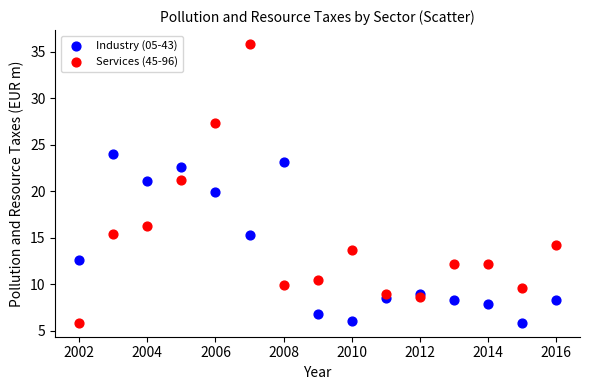

What are all the series names shown in the legend?

Industry (05-43), Services (45-96)